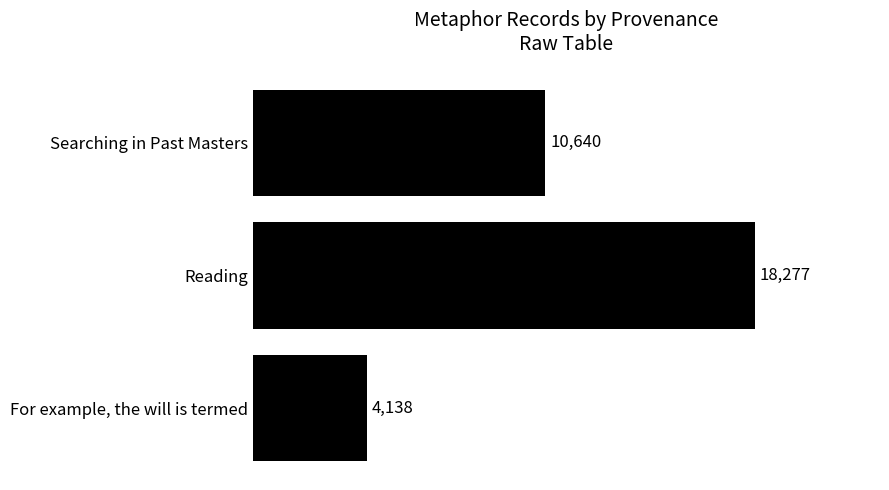

How many bars are there in total?

3